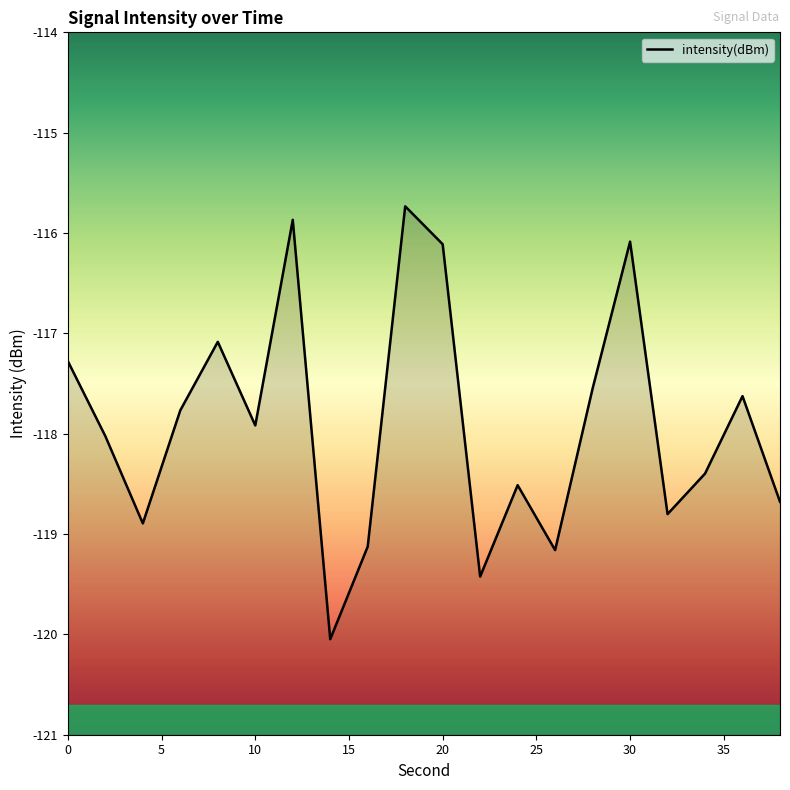

What is the maximum value shown in the chart?

-115.7